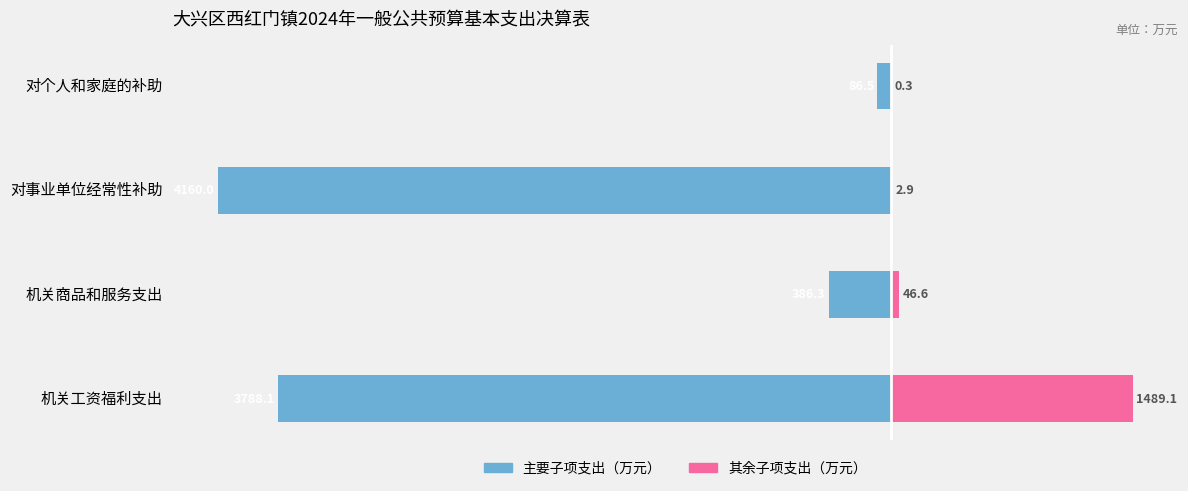

True or false: 主要子项支出 has a value of -5779.3 at 对事业单位经常性补助.

False